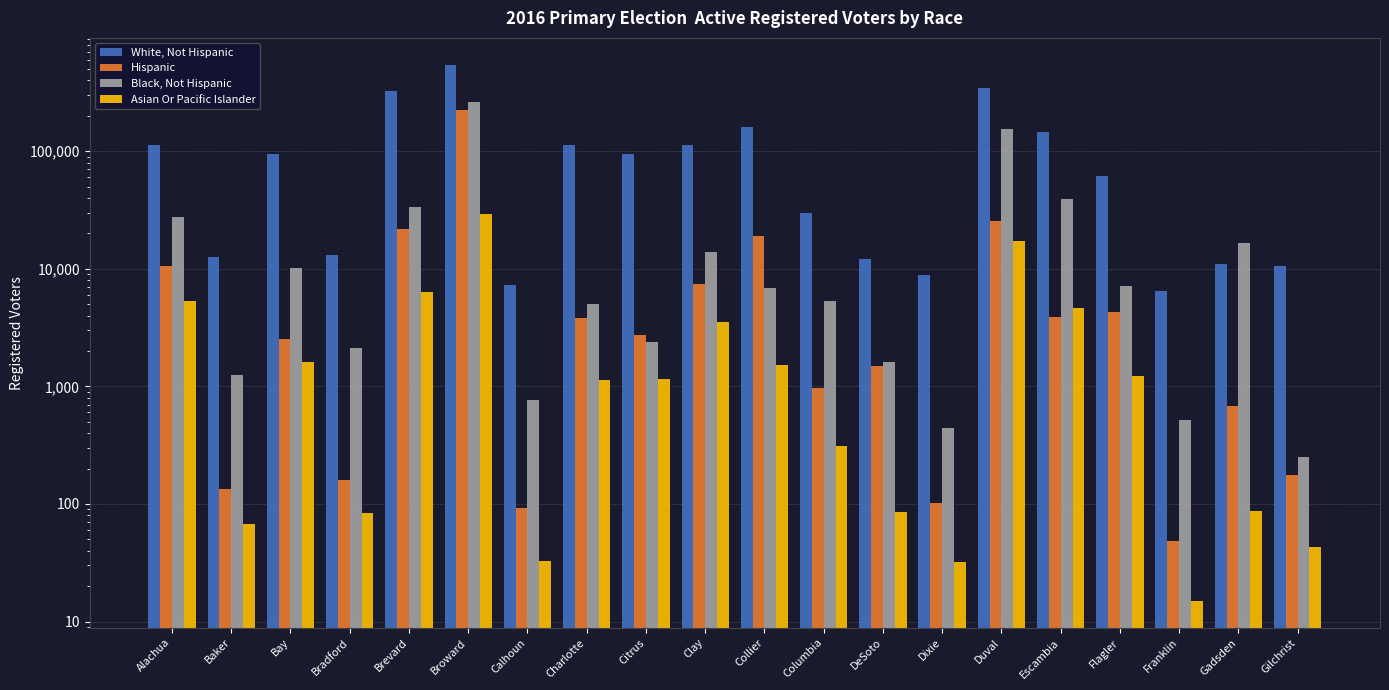

What is the lowest value of the Black, Not Hispanic series?

252